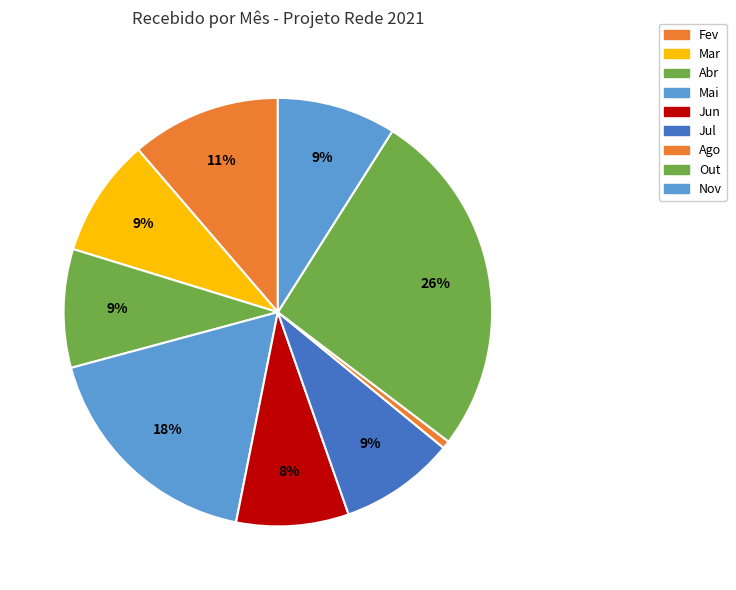

Count the number of slices in the pie.

9